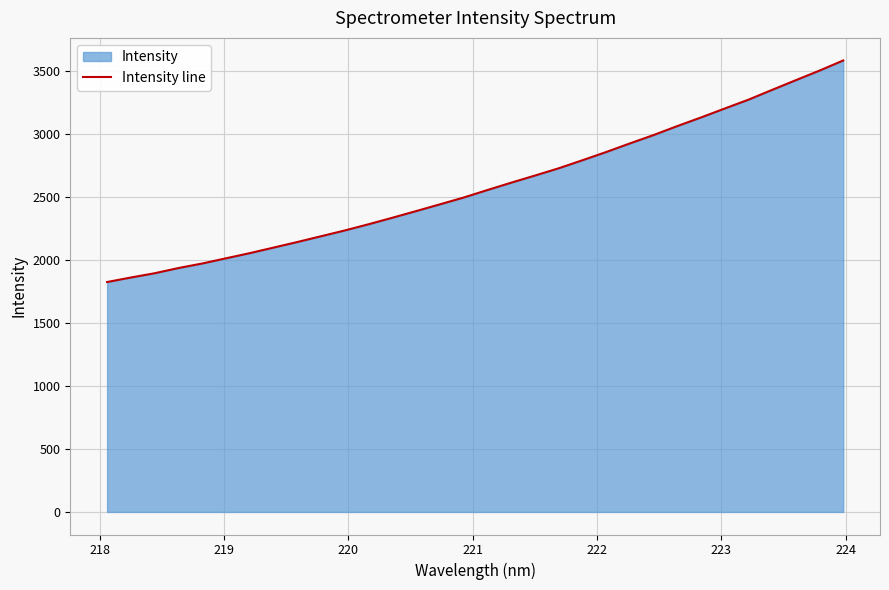

What is the maximum value shown in the chart?

3584.4